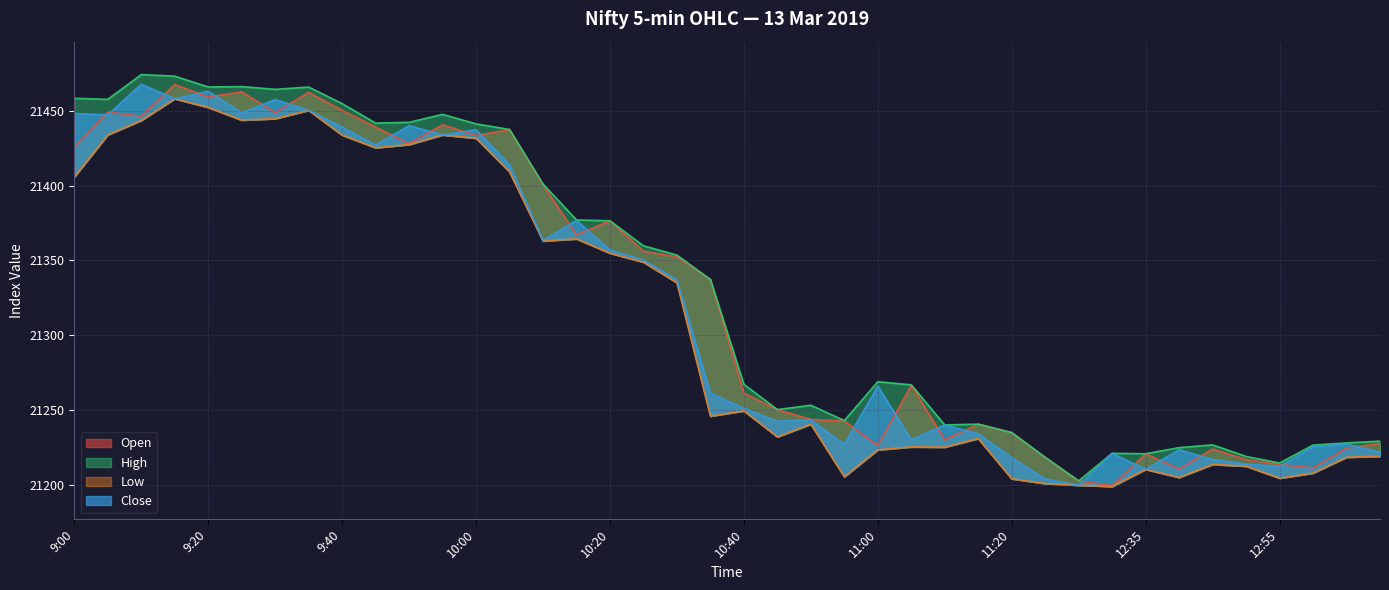

Reading left to right, what are all the values shown in this chart?

Open: 9:00=21425.8	9:05=21449.2	9:10=21446.4	9:15=21467.5	9:20=21459.2	9:25=21462.7	9:30=21448.8	9:35=21462.3	9:40=21450.3	9:45=21439.1	9:50=21428.0	9:55=21440.7	10:00=21433.5	10:05=21437.5	10:10=21400.5	10:15=21367.1	10:20=21376.5	10:25=21356.2	10:30=21352.5	10:35=21337.3	10:40=21261.3	10:45=21250.3	10:50=21243.8	10:55=21242.8	11:00=21226.3	11:05=21266.6	11:10=21230.0	11:15=21240.6	11:20=21235.0	11:25=21218.2	11:30=21202.7	12:30=21199.5	12:35=21220.8	12:40=21210.5	12:45=21224.0	12:50=21217.0	12:55=21213.7	13:00=21211.4	13:05=21224.6	13:10=21227.7
High: 9:00=21458.3	9:05=21457.7	9:10=21474.2	9:15=21473.1	9:20=21465.9	9:25=21466.2	9:30=21464.3	9:35=21465.8	9:40=21454.8	9:45=21441.8	9:50=21442.3	9:55=21447.6	10:00=21441.2	10:05=21437.5	10:10=21401.0	10:15=21377.1	10:20=21376.5	10:25=21359.8	10:30=21353.6	10:35=21337.3	10:40=21267.2	10:45=21250.3	10:50=21253.2	10:55=21243.0	11:00=21268.9	11:05=21266.9	11:10=21240.1	11:15=21240.6	11:20=21235.0	11:25=21218.4	11:30=21202.7	12:30=21221.1	12:35=21220.8	12:40=21224.9	12:45=21226.8	12:50=21219.0	12:55=21214.6	13:00=21226.6	13:05=21228.0	13:10=21229.2
Low: 9:00=21405.8	9:05=21434.0	9:10=21443.5	9:15=21458.1	9:20=21452.2	9:25=21443.8	9:30=21444.8	9:35=21450.3	9:40=21433.8	9:45=21425.3	9:50=21427.4	9:55=21433.9	10:00=21431.7	10:05=21409.2	10:10=21363.0	10:15=21364.4	10:20=21354.9	10:25=21348.9	10:30=21335.1	10:35=21246.0	10:40=21249.5	10:45=21232.1	10:50=21240.6	10:55=21205.5	11:00=21223.5	11:05=21225.4	11:10=21225.3	11:15=21231.0	11:20=21204.1	11:25=21200.9	11:30=21199.8	12:30=21199.0	12:35=21210.4	12:40=21205.0	12:45=21213.7	12:50=21212.5	12:55=21204.5	13:00=21207.9	13:05=21218.5	13:10=21219.2
Close: 9:00=21448.2	9:05=21447.3	9:10=21467.8	9:15=21458.1	9:20=21463.0	9:25=21448.7	9:30=21457.5	9:35=21450.3	9:40=21439.1	9:45=21427.1	9:50=21440.0	9:55=21433.9	10:00=21437.3	10:05=21413.8	10:10=21363.3	10:15=21376.8	10:20=21357.0	10:25=21350.2	10:30=21337.1	10:35=21261.4	10:40=21251.1	10:45=21242.6	10:50=21243.4	10:55=21227.2	11:00=21266.1	11:05=21230.2	11:10=21240.1	11:15=21234.1	11:20=21218.1	11:25=21204.0	11:30=21199.8	12:30=21221.1	12:35=21210.4	12:40=21223.5	12:45=21217.0	12:50=21213.9	12:55=21212.4	13:00=21225.4	13:05=21227.3	13:10=21221.8